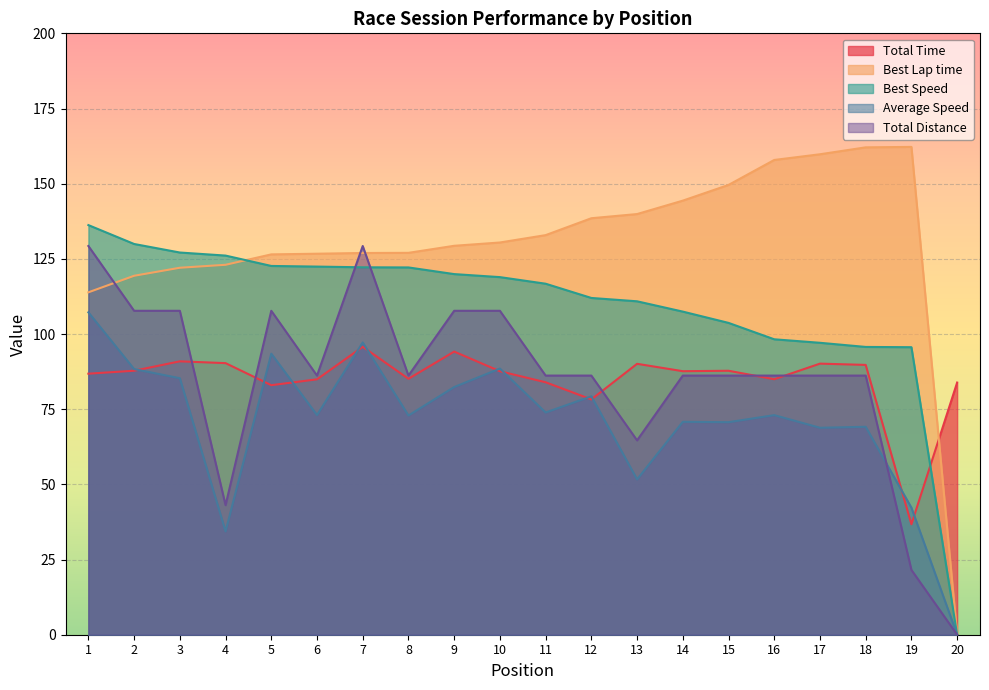

At 18, list the series in order from smallest to largest.

Average Speed, Total Distance, Total Time, Best Speed, Best Lap time